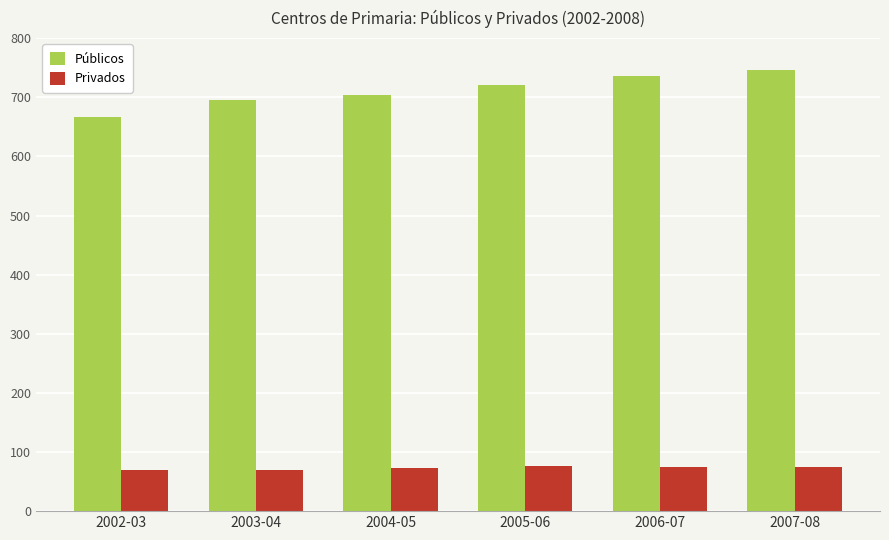

What is the lowest value of the Privados series?

69